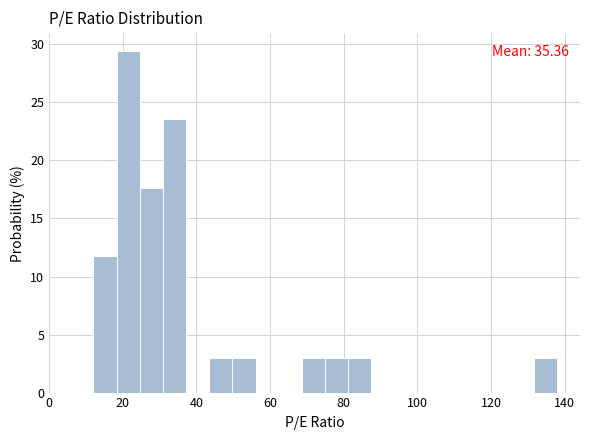

Read against the x-axis, roughly where is the centre of the tallest bar?

22